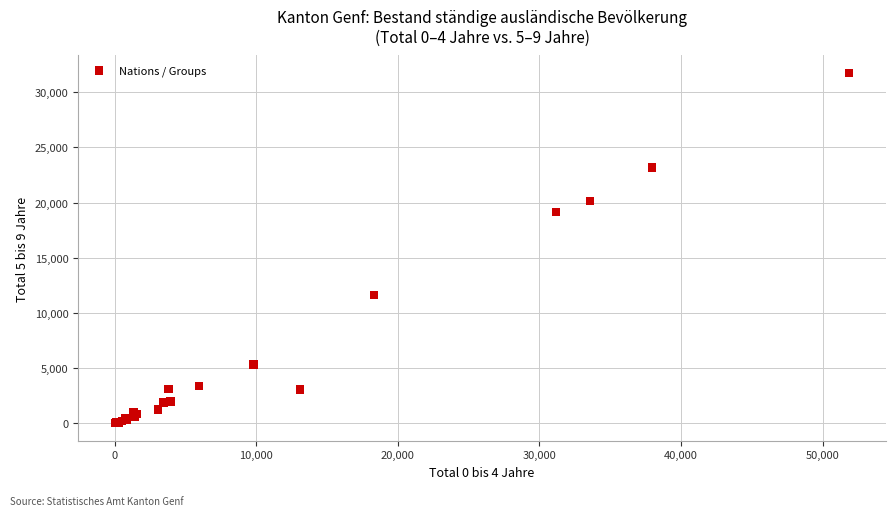

What Y value in the scatter plot is closest to 15876?

19152